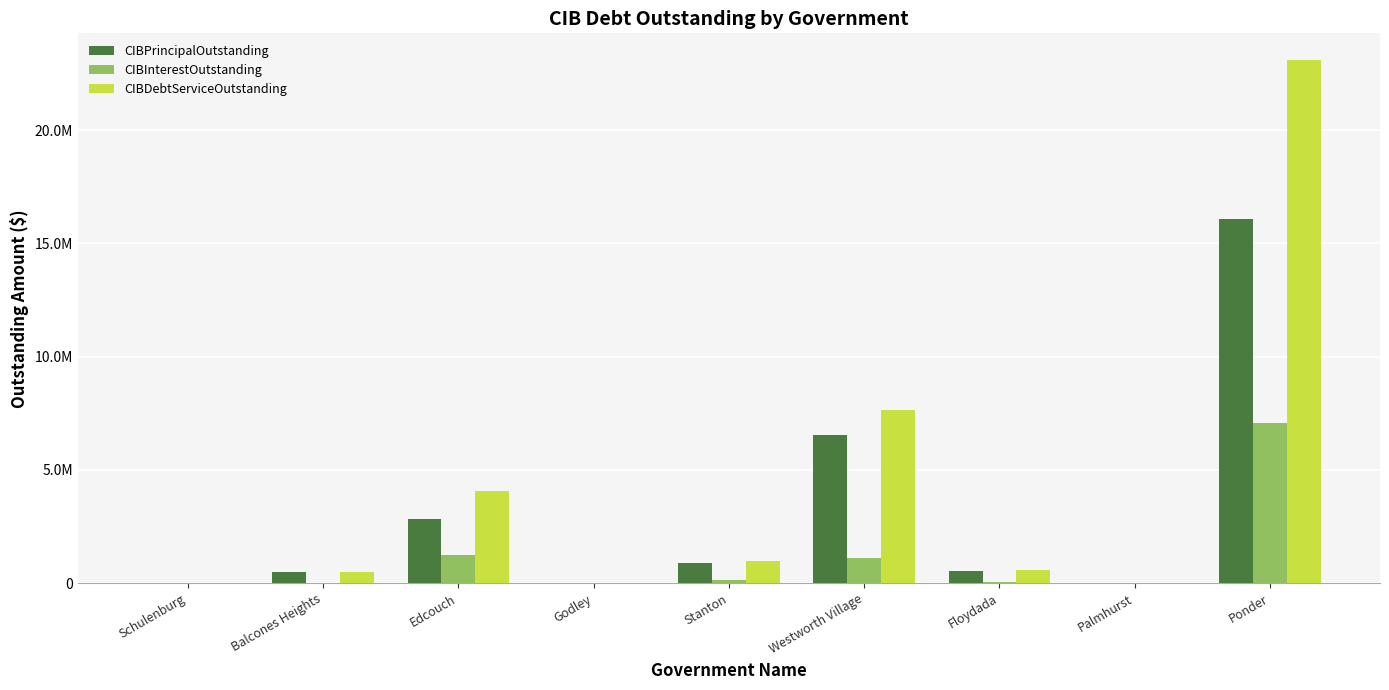

What are all the series names shown in the legend?

CIBPrincipalOutstanding, CIBInterestOutstanding, CIBDebtServiceOutstanding